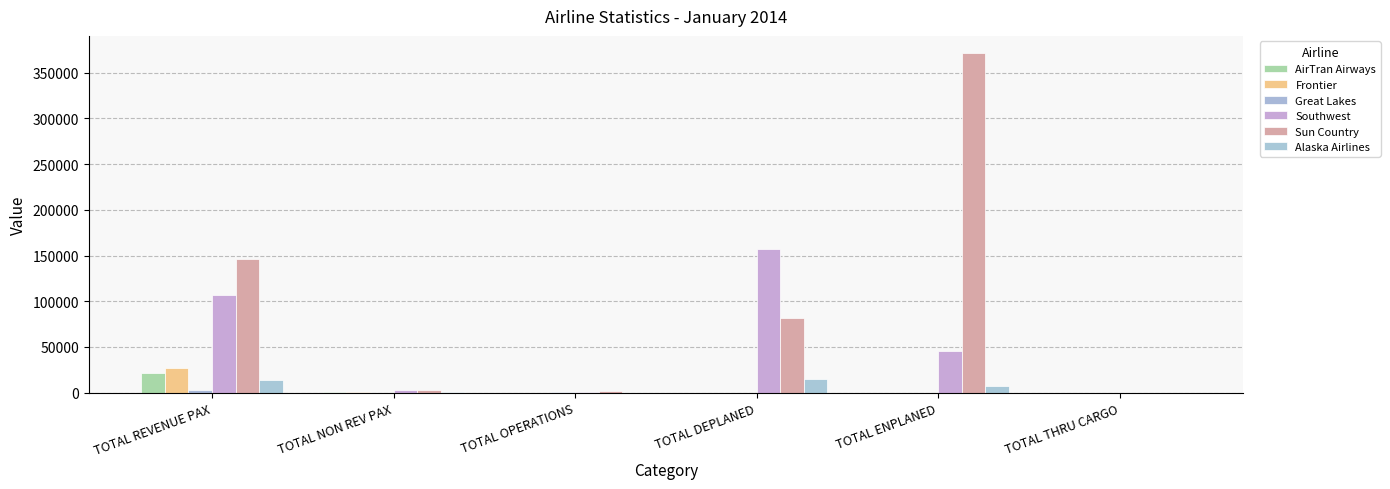

What is the total value across all series at TOTAL REVENUE PAX?

317193